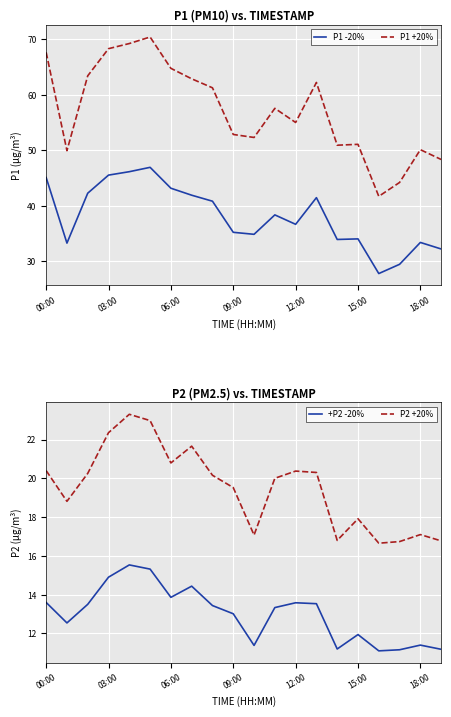

The value of P1 +20% at 00:00 is 26.8. True or false?

False